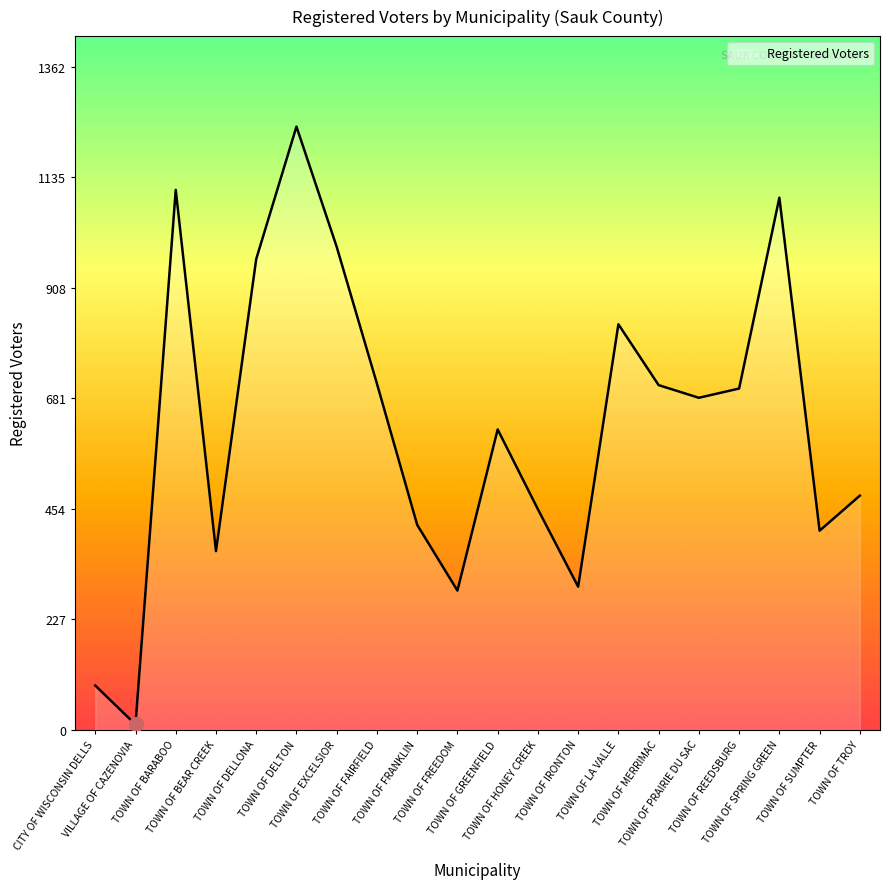

What is the greatest value displayed?

1239